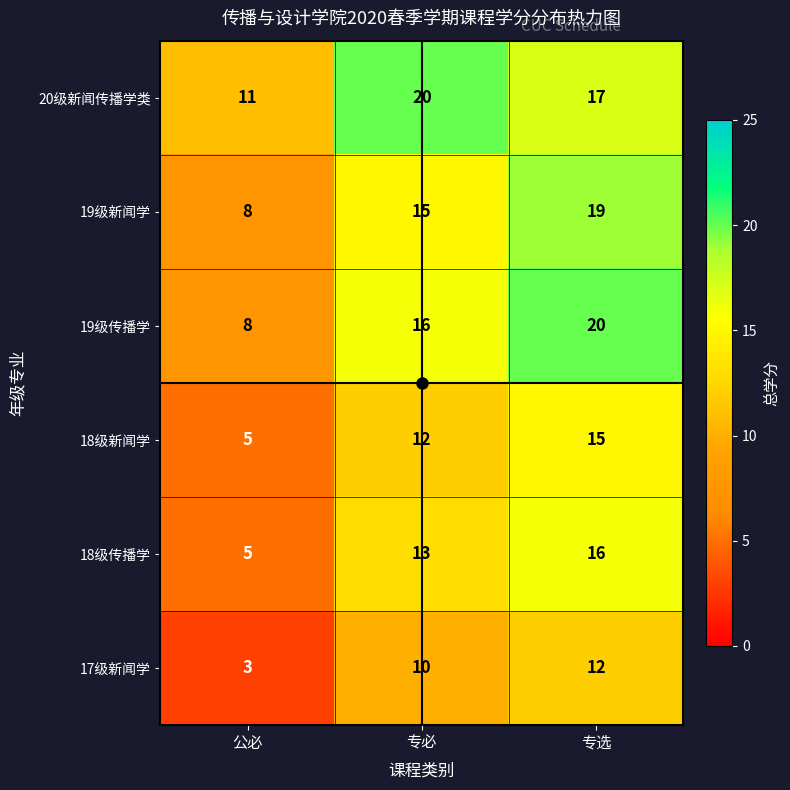

Which category has the lowest value in the 18级传播学 series?

公必